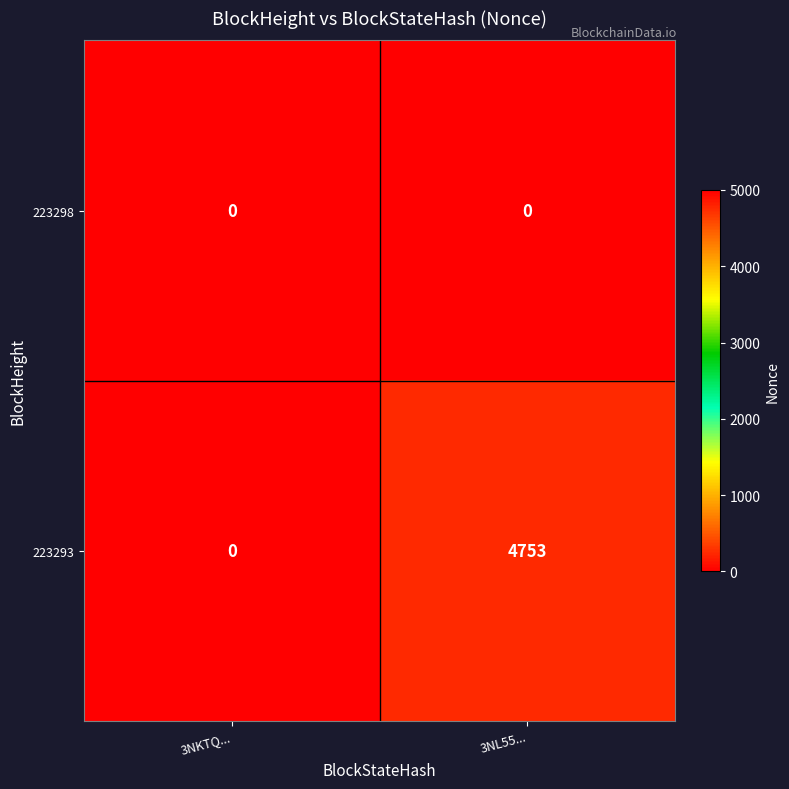

Rank the series by their maximum value, from highest to lowest.

223293, 223298